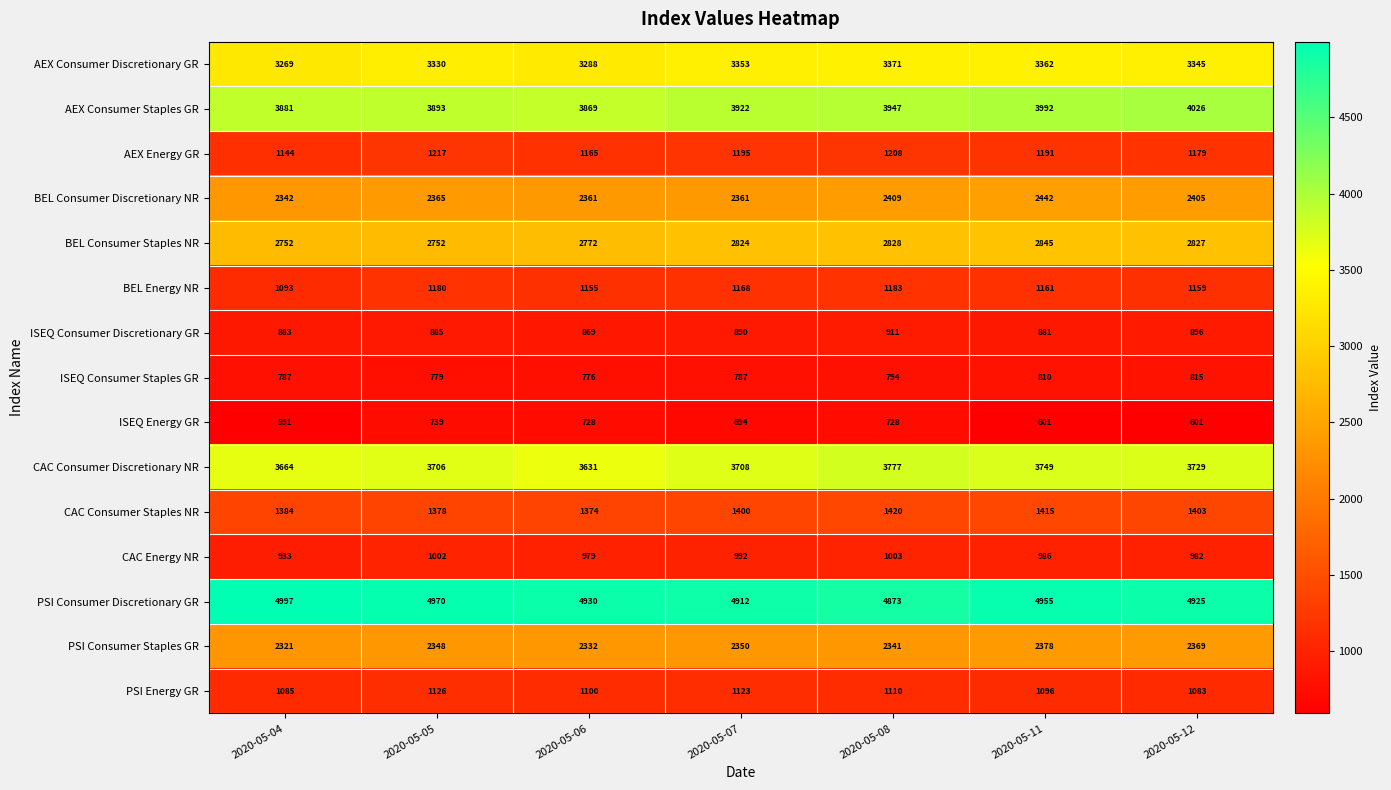

The value of AEX Energy GR at 2020-05-08 is 1208. True or false?

True